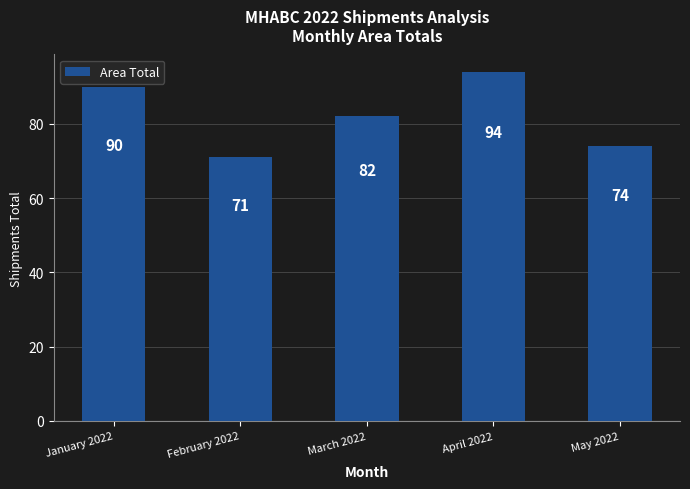

What position from the left is February 2022?

2